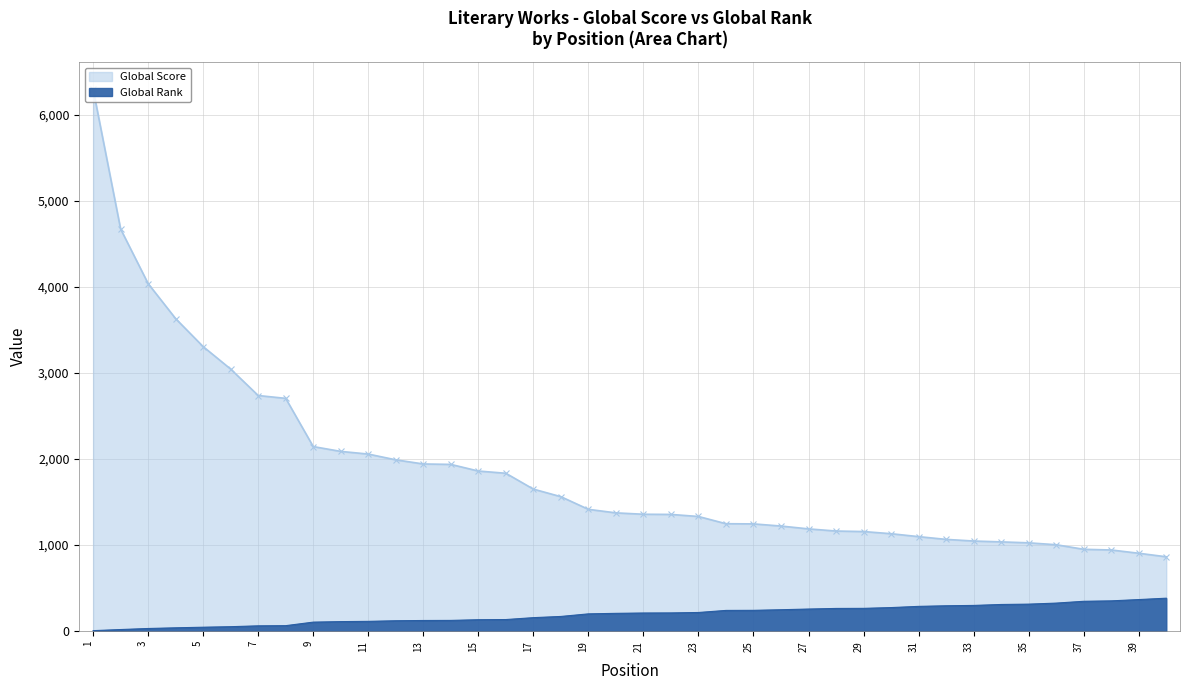

True or false: Global Score and Global Rank intersect in this chart.

False